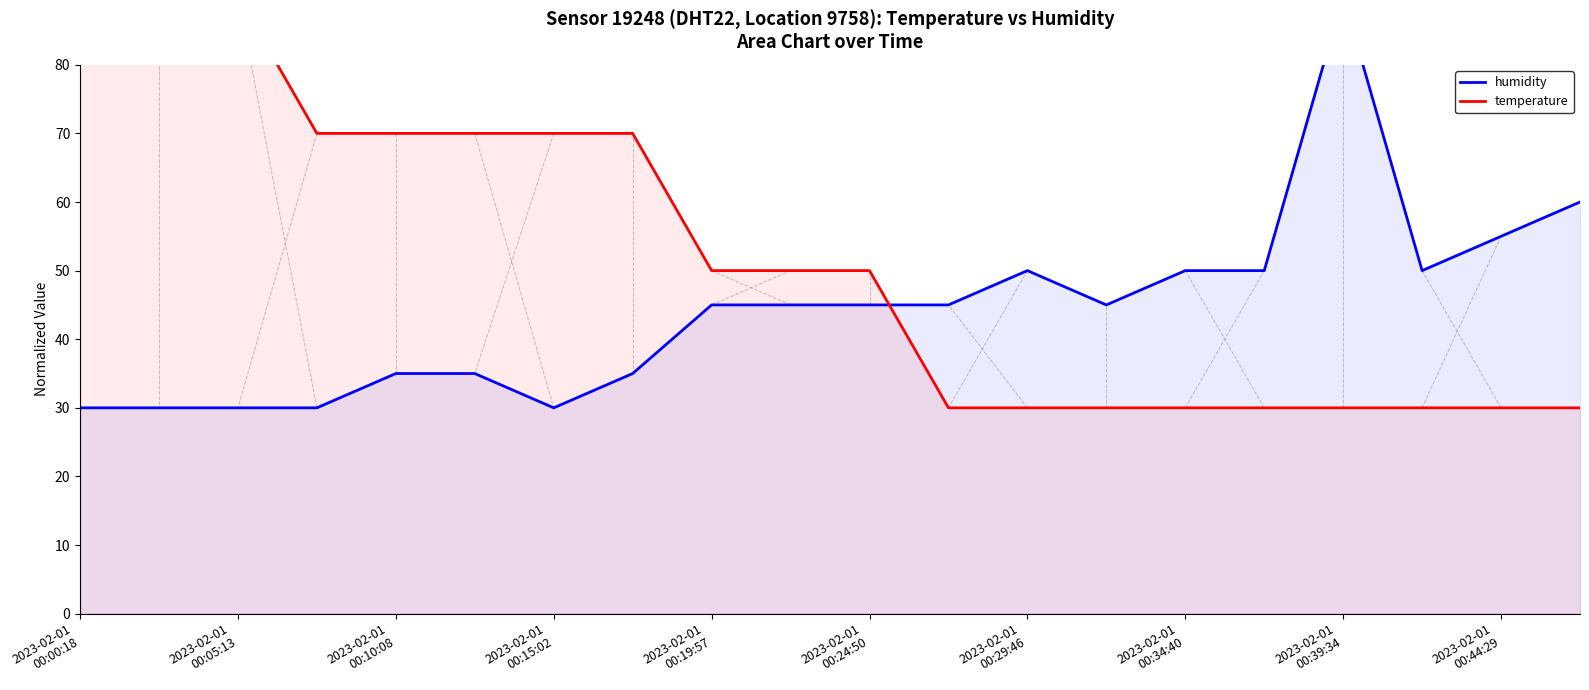

Does the chart display data point markers on the line(s)?

No